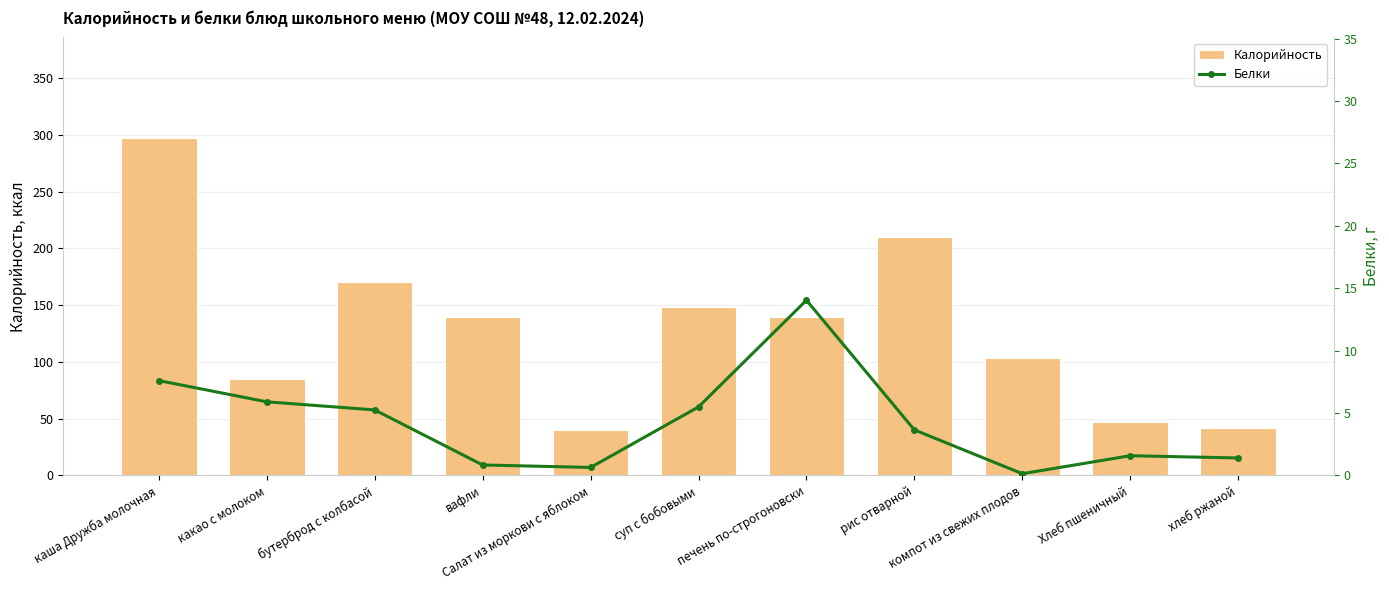

List the labels in order of Белки value, largest first.

печень по-строгоновски, каша Дружба молочная, какао с молоком, суп с бобовыми, бутерброд с колбасой, рис отварной, Хлеб пшеничный, хлеб ржаной, вафли, Салат из моркови с яблоком, компот из свежих плодов